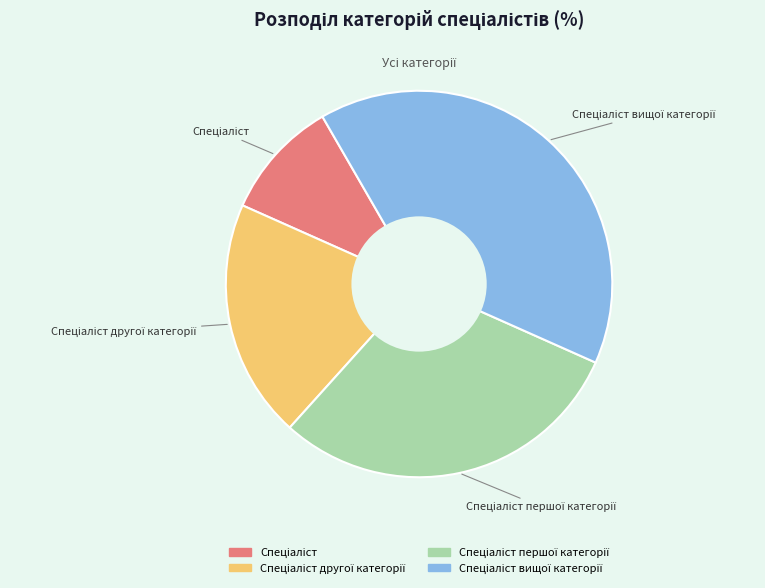

Is there any slice that represents more than half of the pie?

No